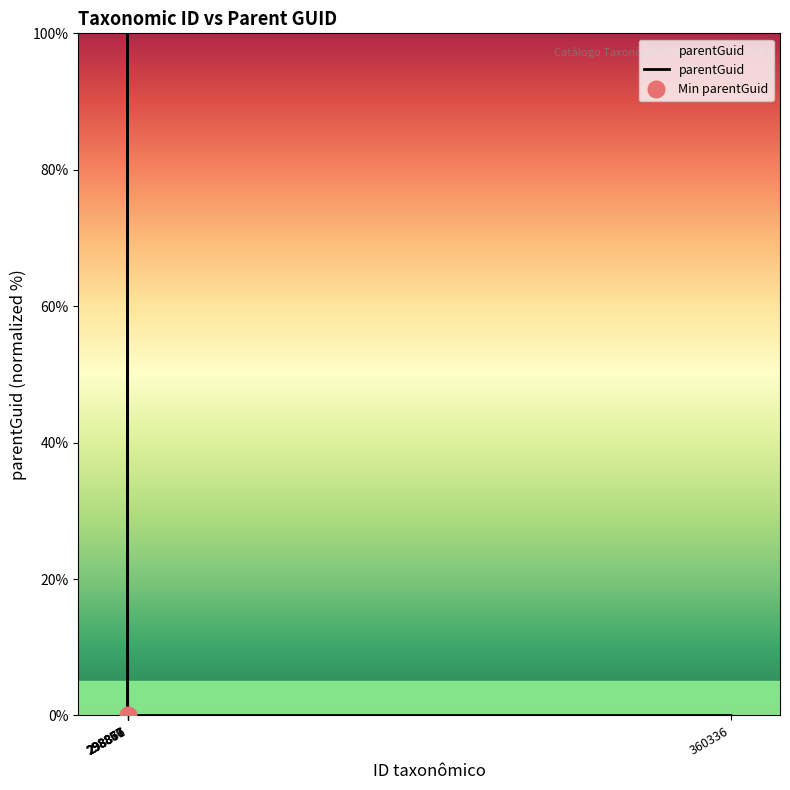

Rank the categories by value from lowest to highest.

298857, 298867, 298871, 298876, 360336, 298860